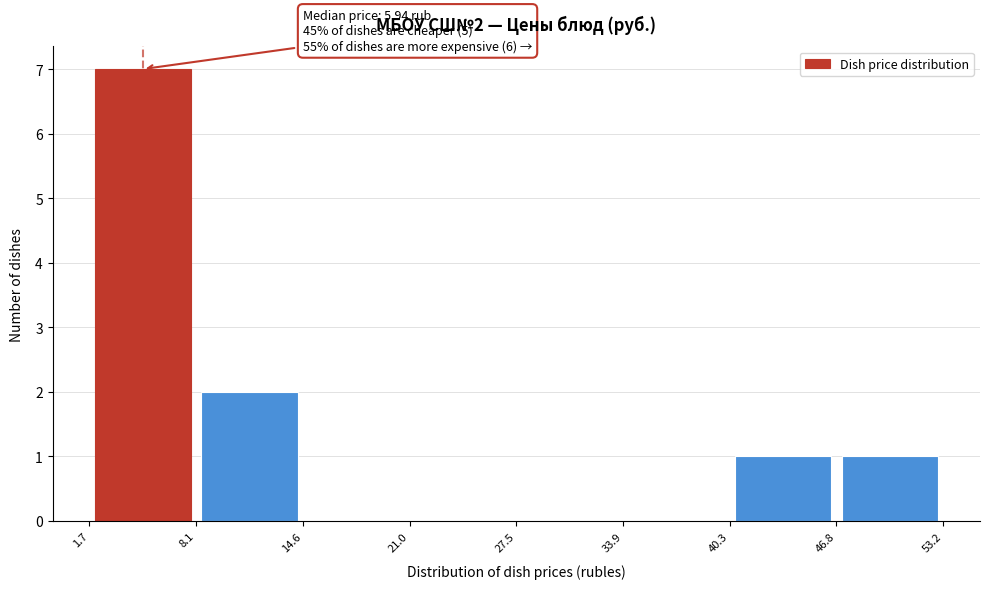

Which range on the x-axis has the tallest bar?

1.7 to 8.1